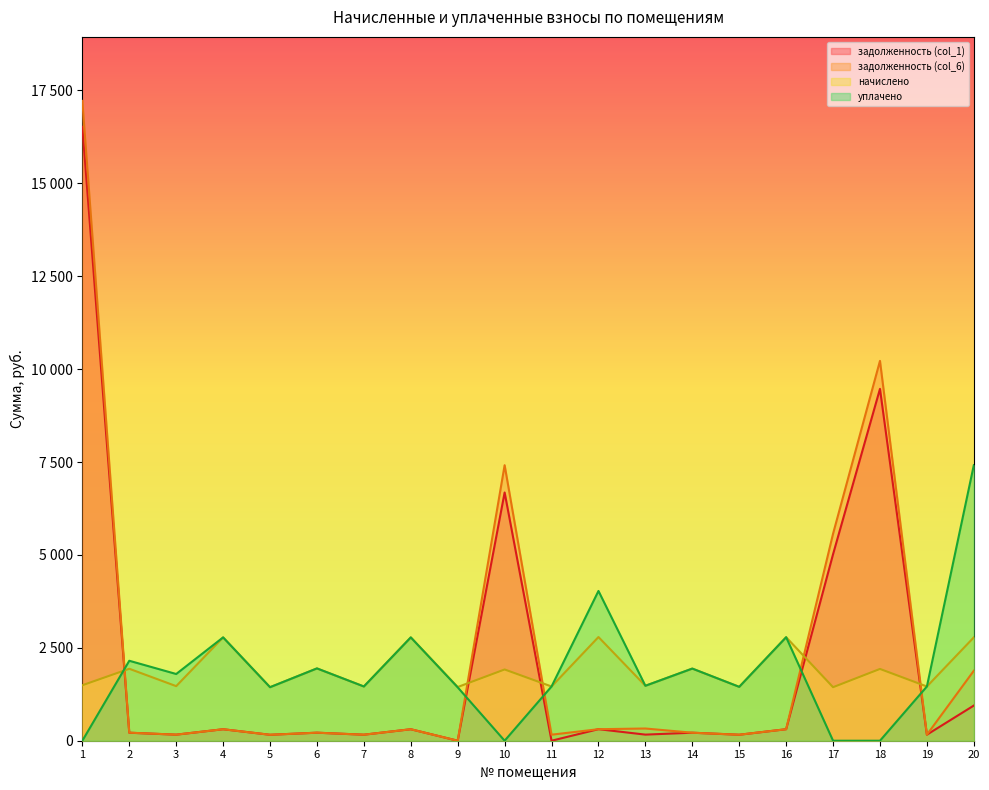

Read the уплачено value at 15.

1450.1